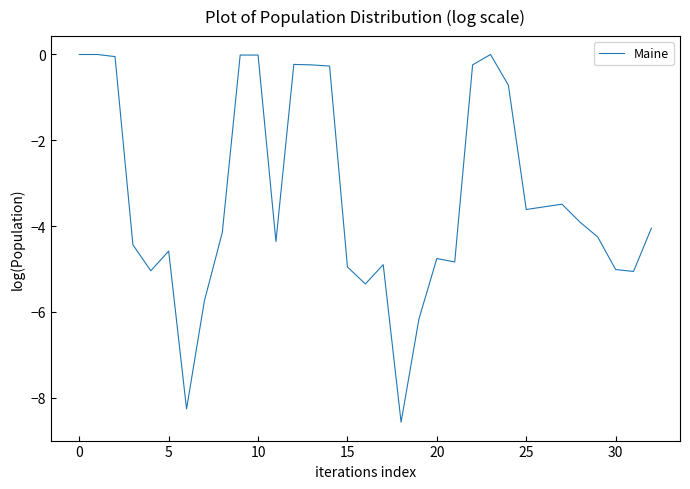

Is this an area chart (filled region under the line)?

No